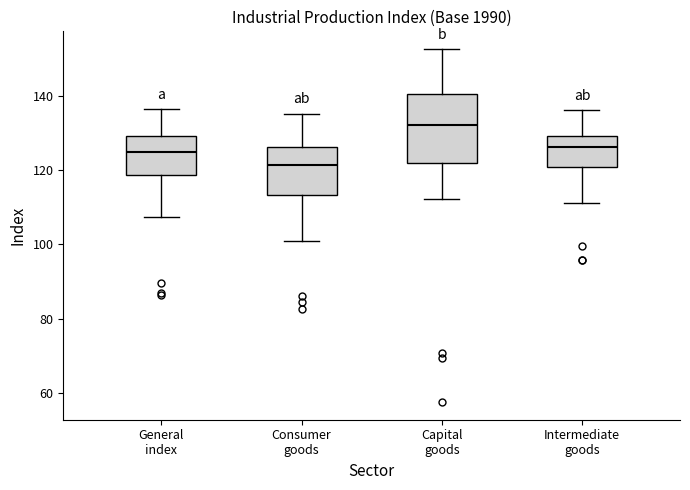

Reading left to right, read every box against the y-axis: the position of its median line, the range the box covers, and the ends of its whiskers. The values are not printed on the chart, so give them approximately, as read against the axis.

General index: median 124, box 118 to 130, whiskers 108 to 136
Consumer goods: median 122, box 114 to 126, whiskers 100 to 136
Capital goods: median 132, box 122 to 140, whiskers 112 to 152
Intermediate goods: median 126, box 120 to 130, whiskers 112 to 136